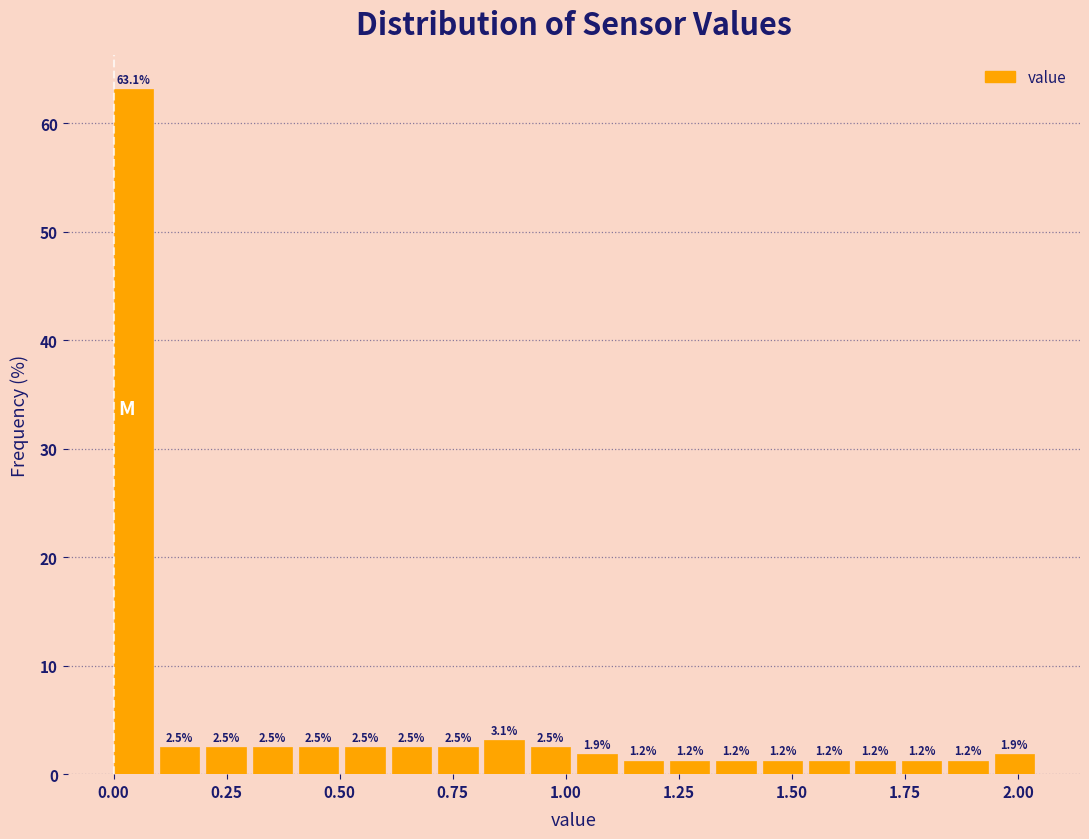

Read against the x-axis, roughly where is the centre of the tallest bar?

0.05